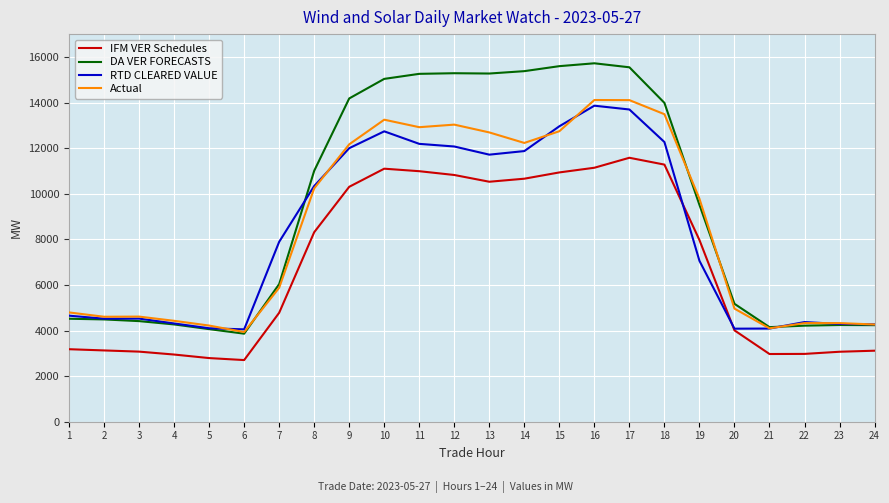

The IFM VER Schedules series shows 1156.3 at 7. True or false?

False